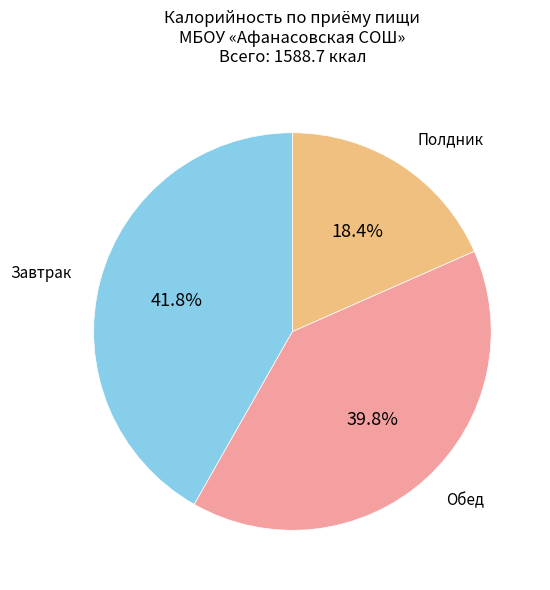

Is there any slice that represents more than half of the pie?

No